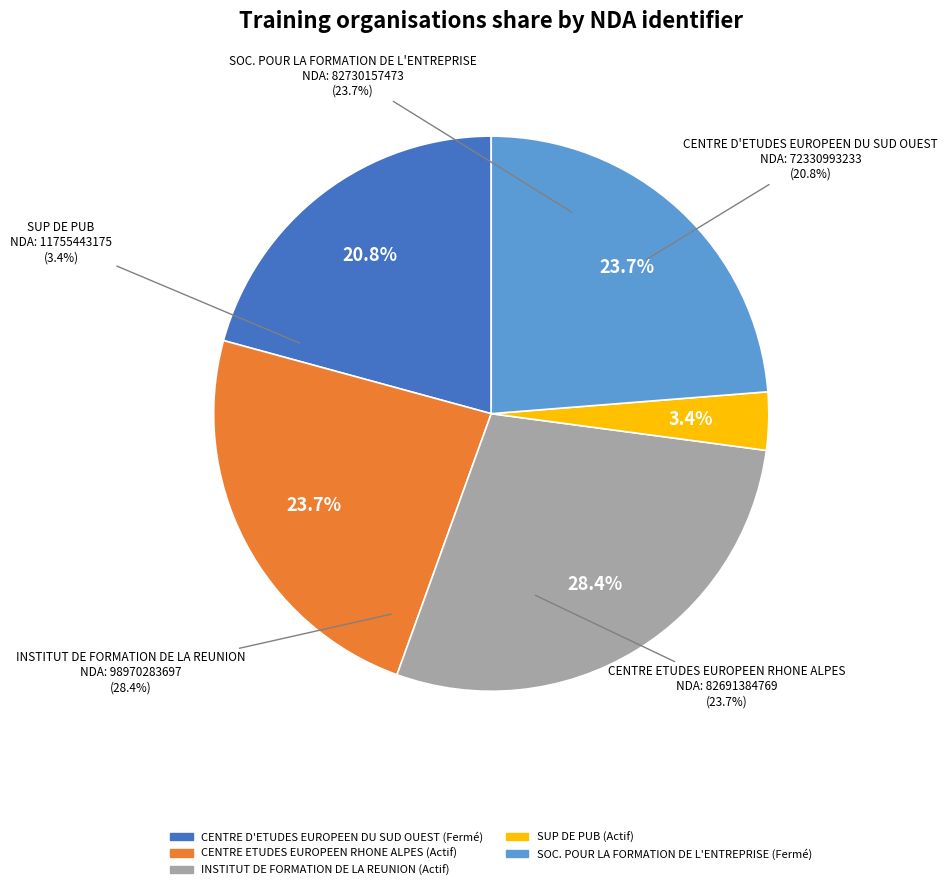

What portion of the pie excludes CENTRE D'ETUDES EUROPEEN DU SUD OUEST?

79.2%